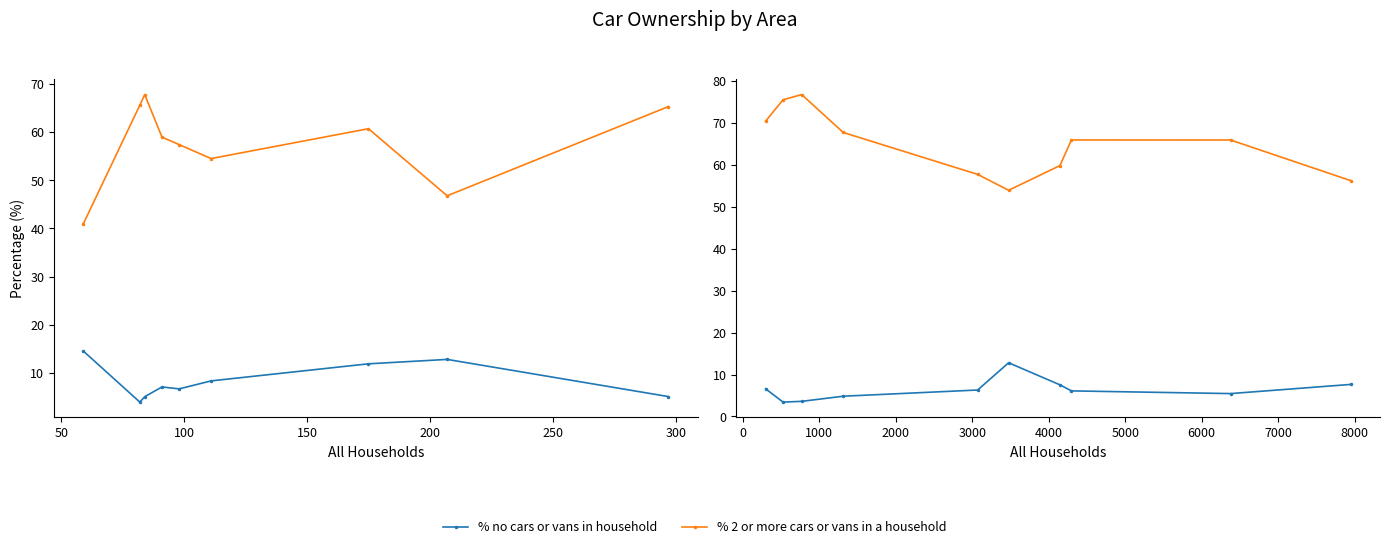

Between 100 and 150, which is larger?

150